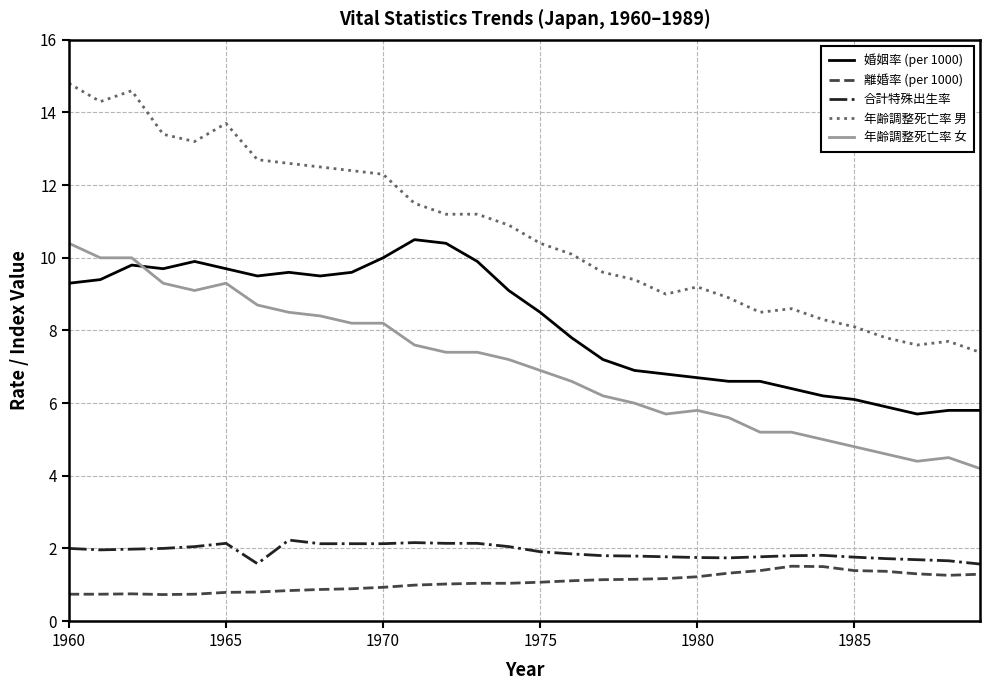

What is the smallest value displayed?

0.7